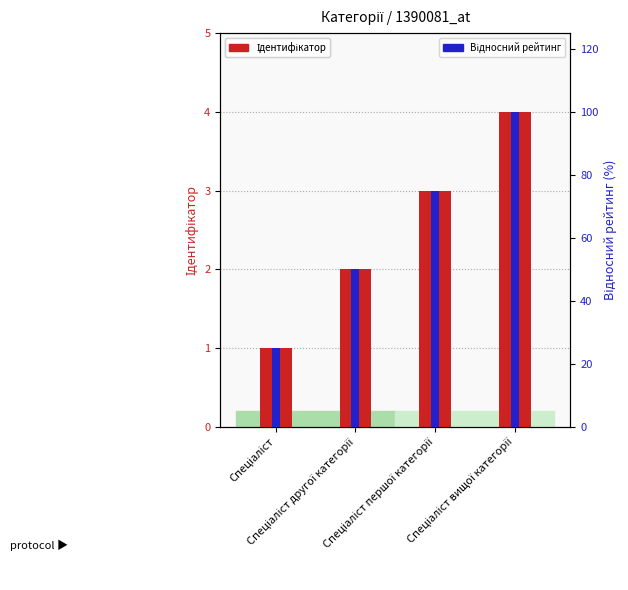

How many data points in Ідентифікатор are less than 3?

2